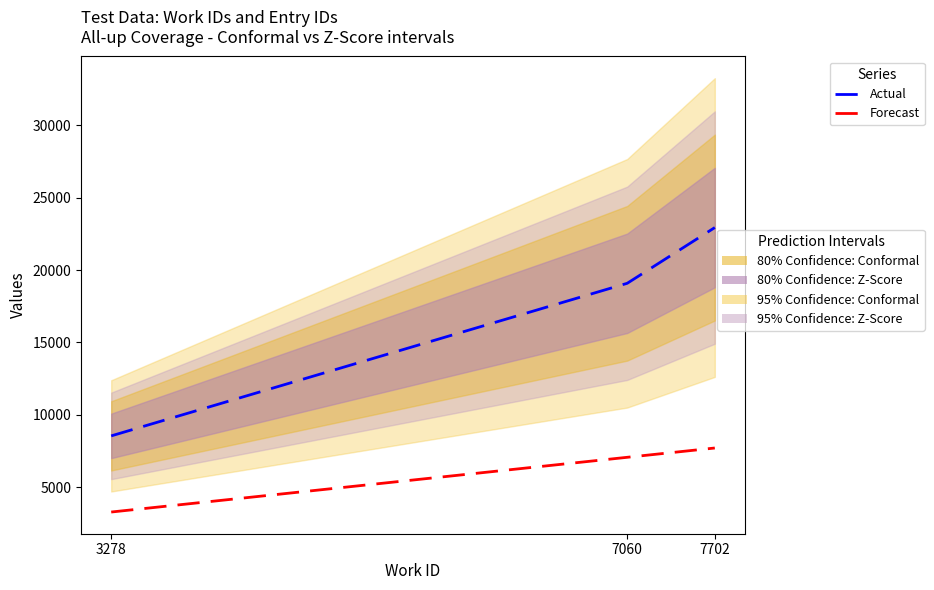

At how many categories does at least one series exceed 15486?

2